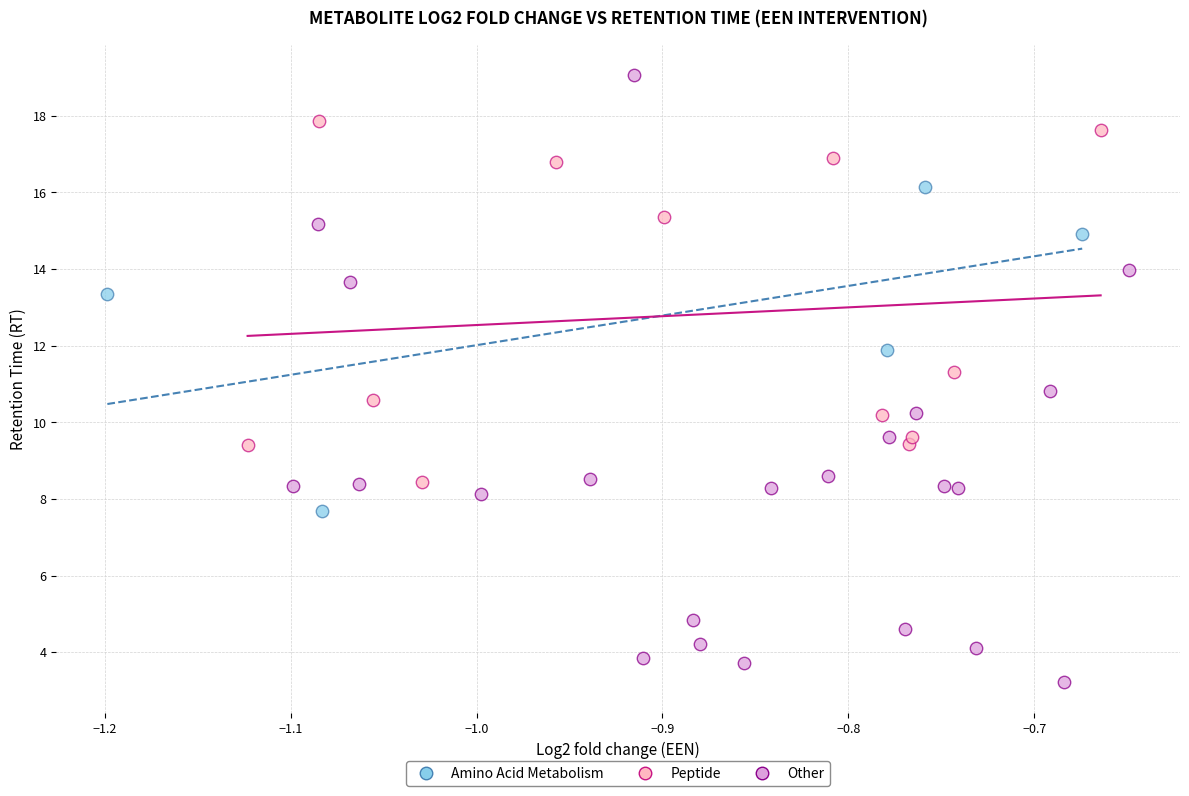

Which series reaches the maximum Y coordinate?

Other